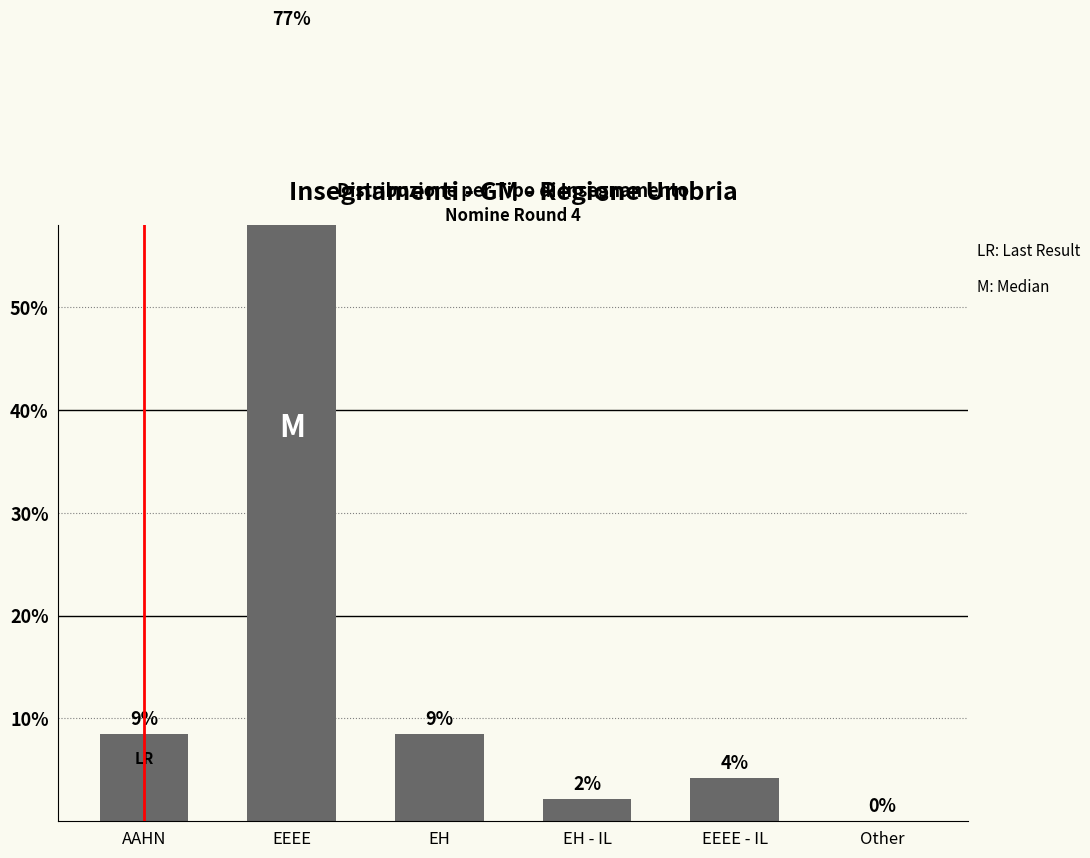

List the labels in order of value, smallest first.

Other, EH - IL, EEEE - IL, AAHN, EH, EEEE